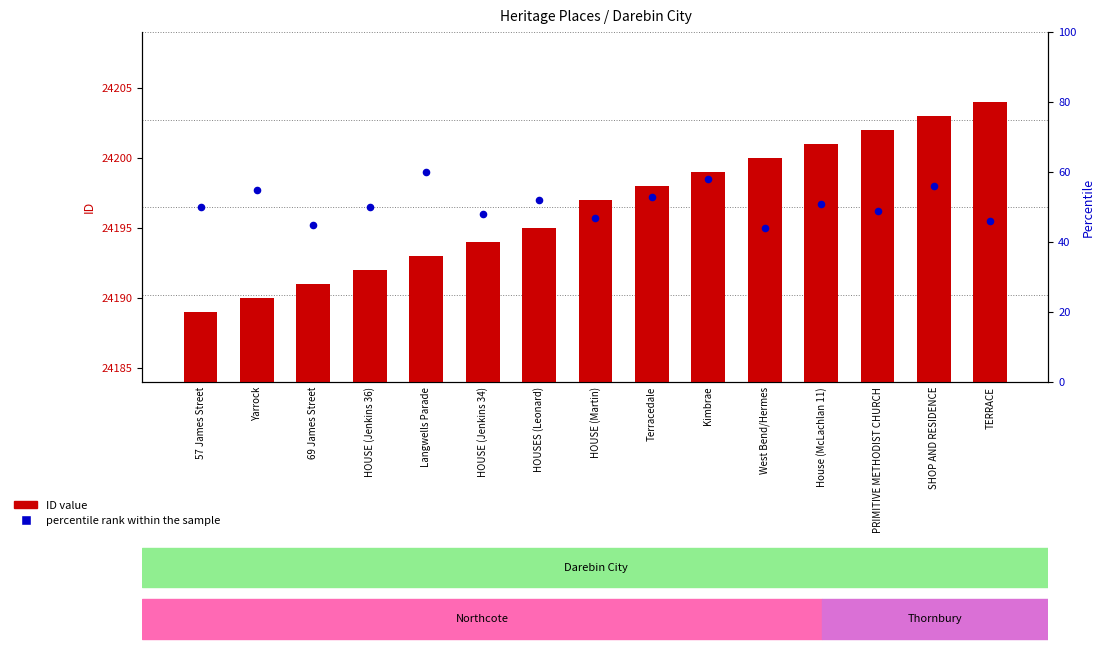

Which series has the largest Y range (max minus min)?

percentile rank within the sample